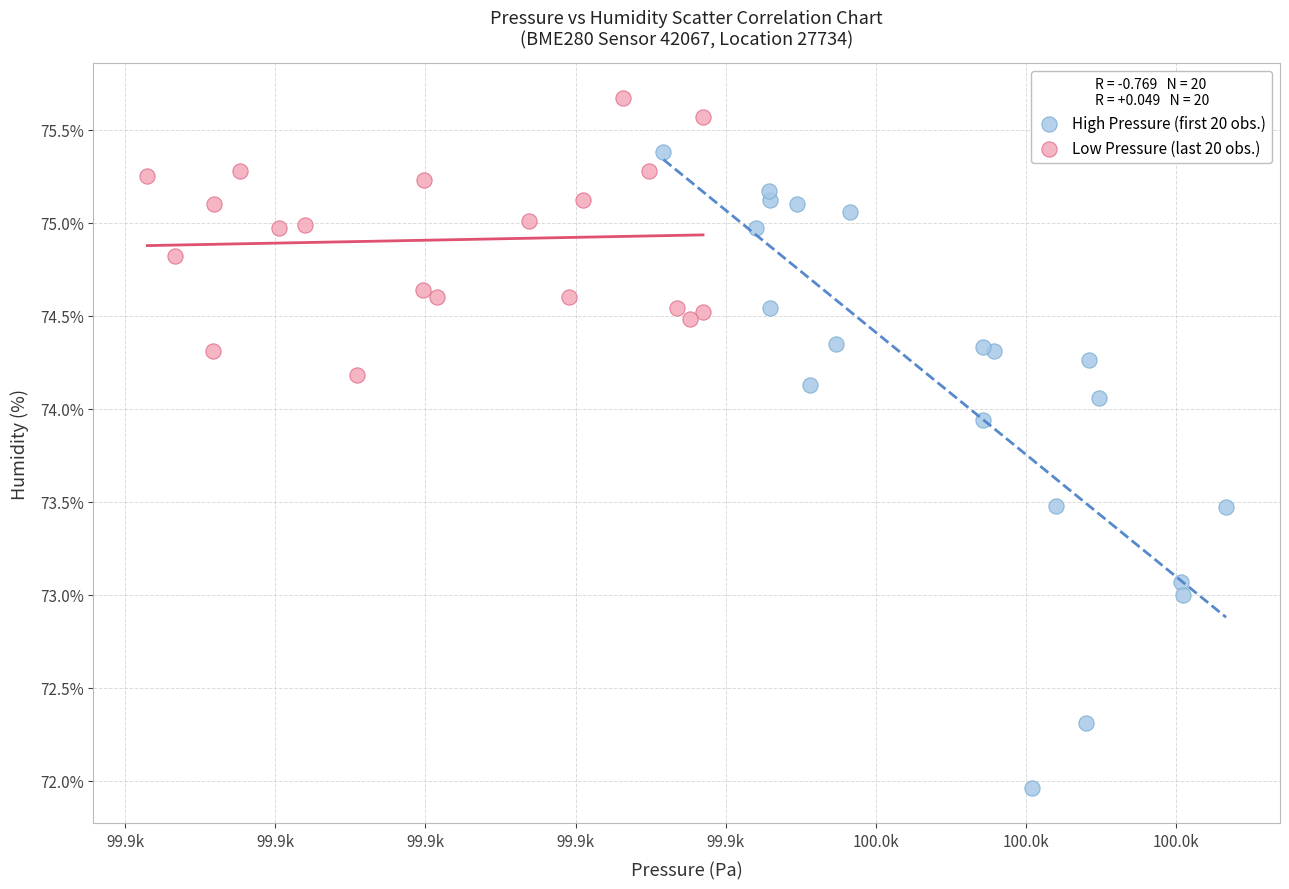

Which series contains the lowest Y value?

High Pressure (first 20 obs.)